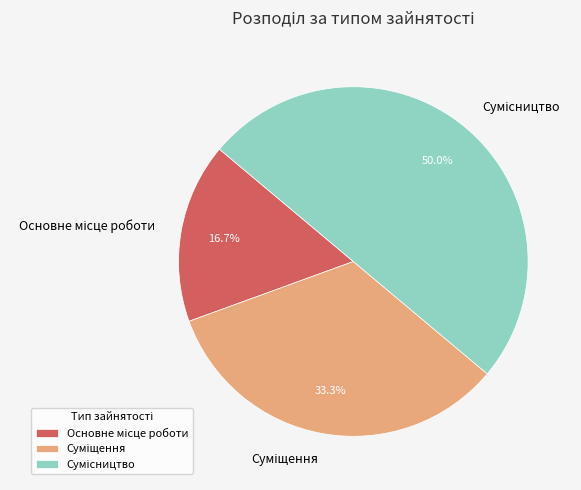

Does any single category account for the majority?

No